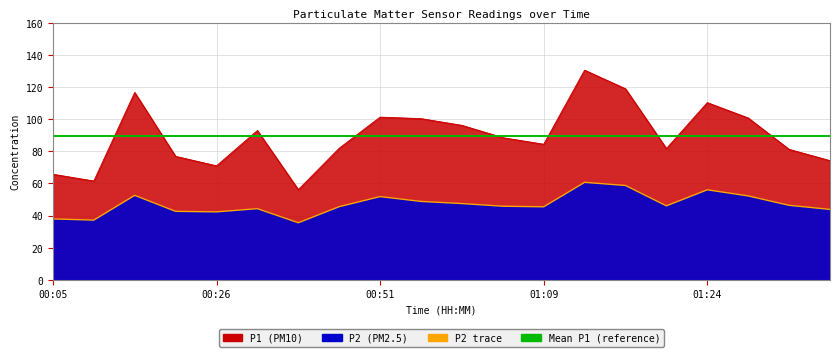

Is the value of P2 at 00:24 greater than the value of P1 at 01:22?

No